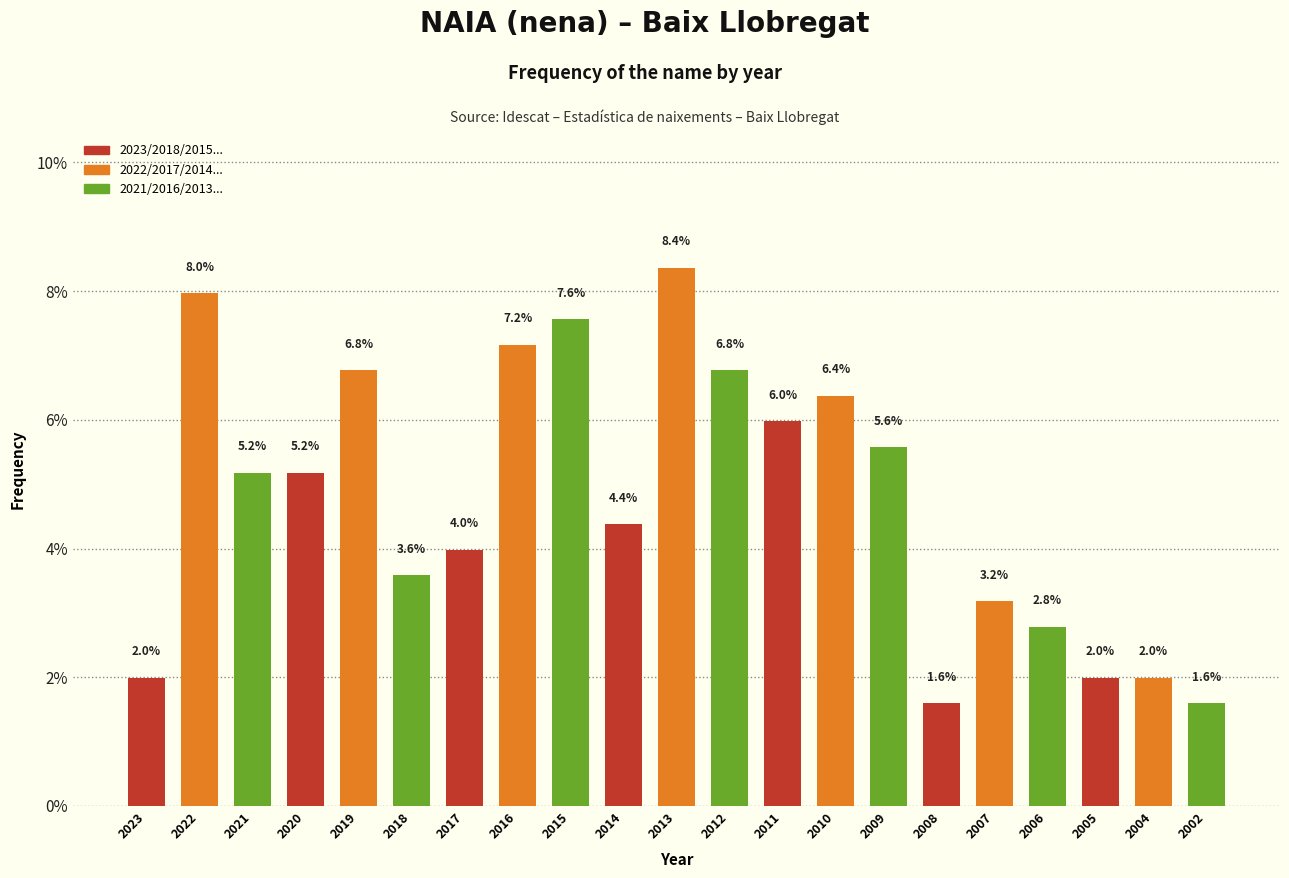

Reading right to left, what are all the values shown in this chart?

1.6	2.0	2.0	2.8	3.2	1.6	5.6	6.4	6.0	6.8	8.4	4.4	7.6	7.2	4.0	3.6	6.8	5.2	5.2	8.0	2.0